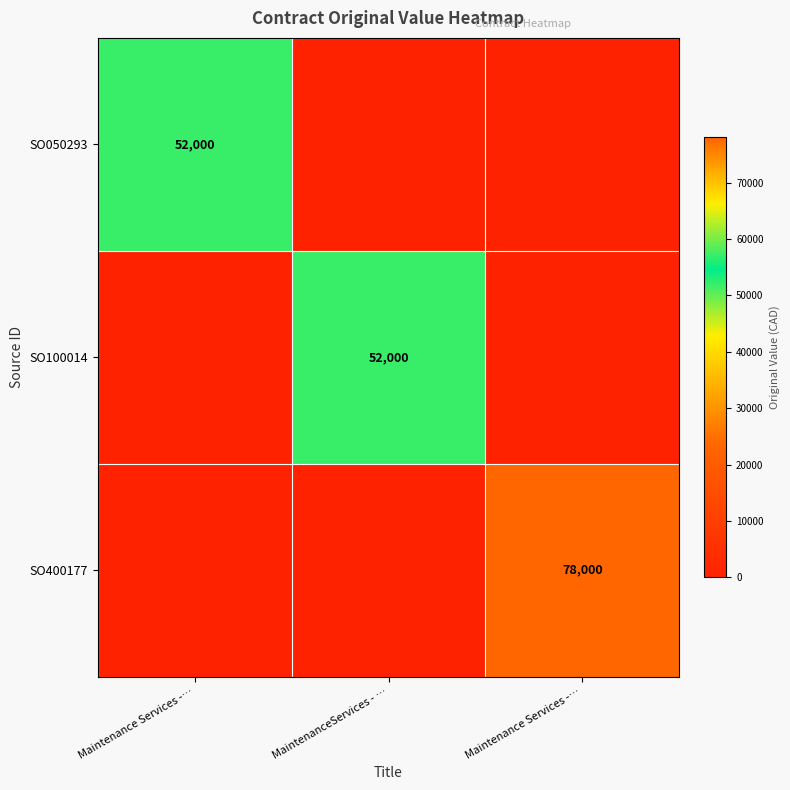

True or false: SO050293 has a value of 85909 at Maintenance Services -….

False